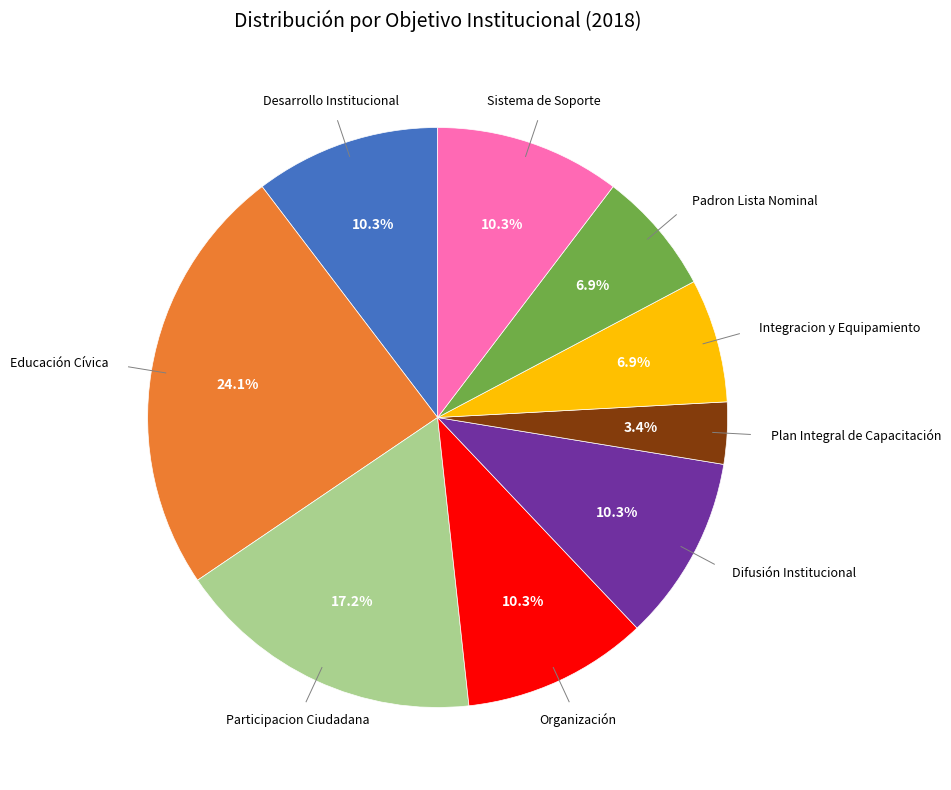

Does any single category account for the majority?

No